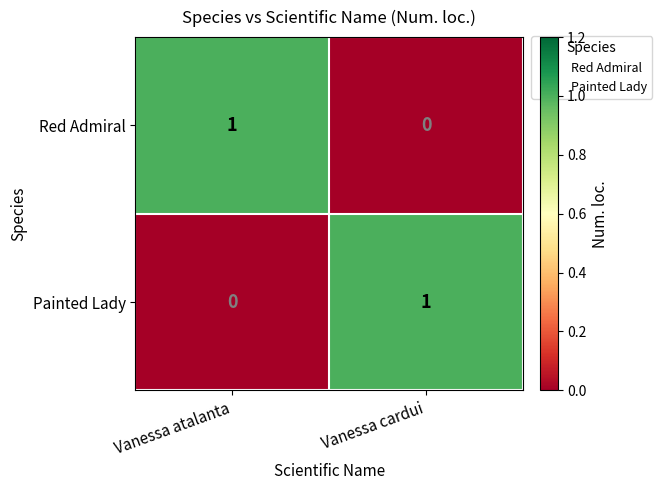

How many data points does each series have?

2